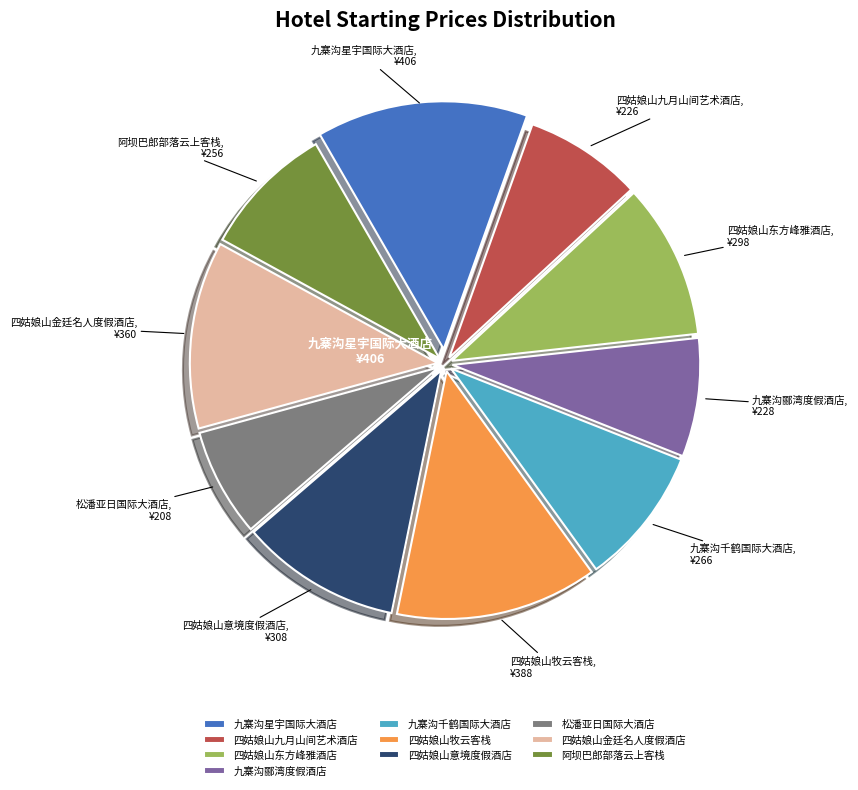

Which slice is the largest?

九寨沟星宇国际大酒店